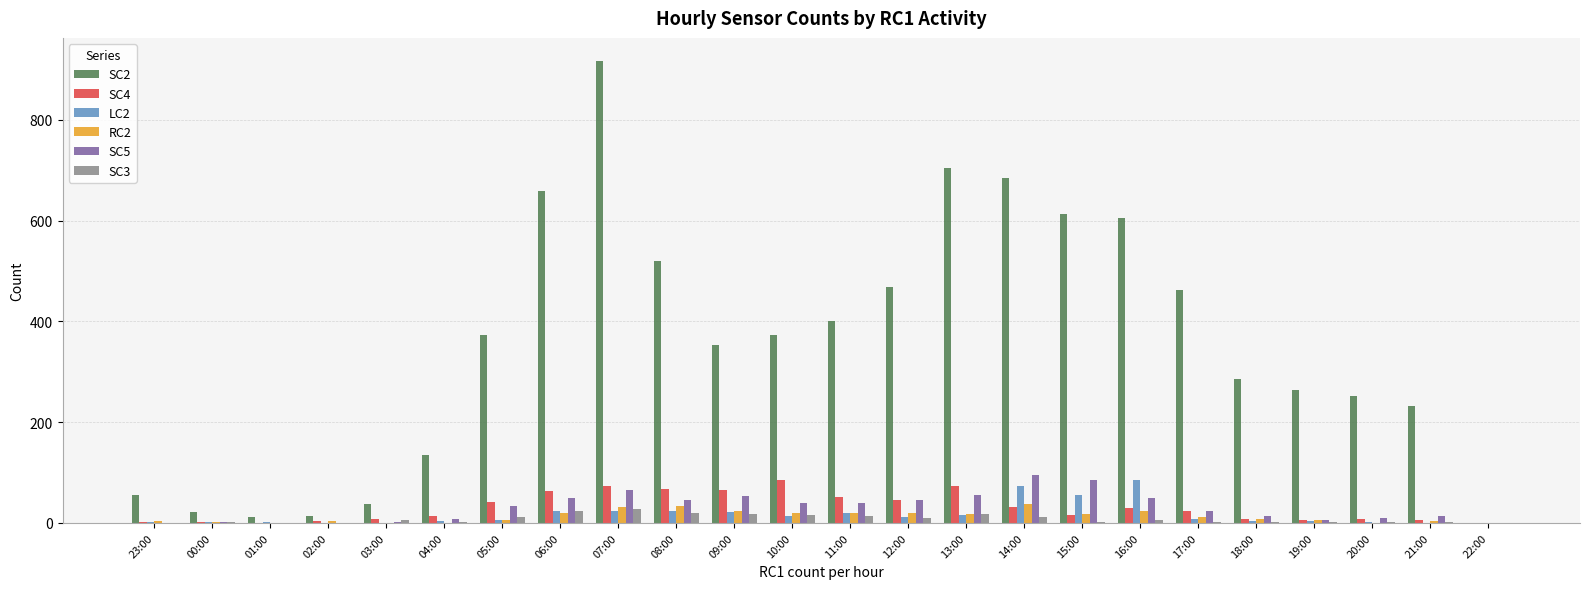

Between 11:00 and 20:00, which series saw the biggest shift?

SC2